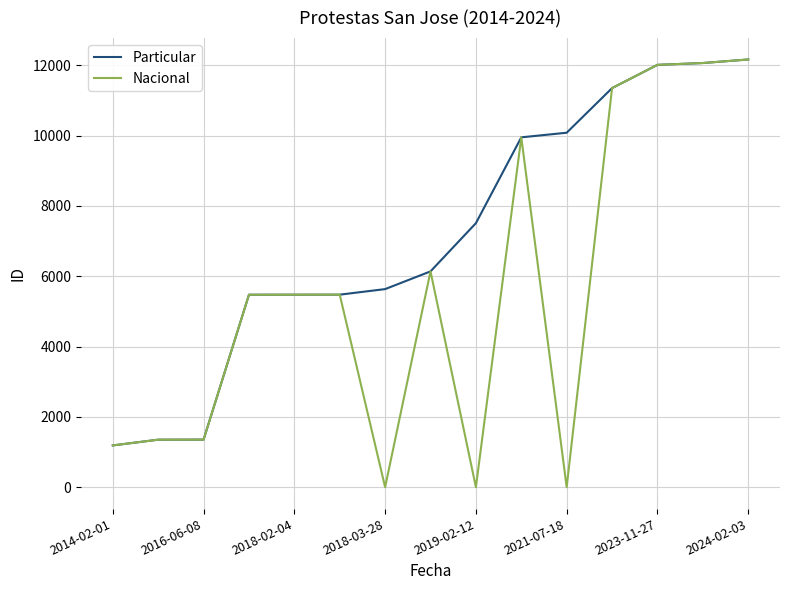

Which series has the largest range (max minus min)?

Nacional